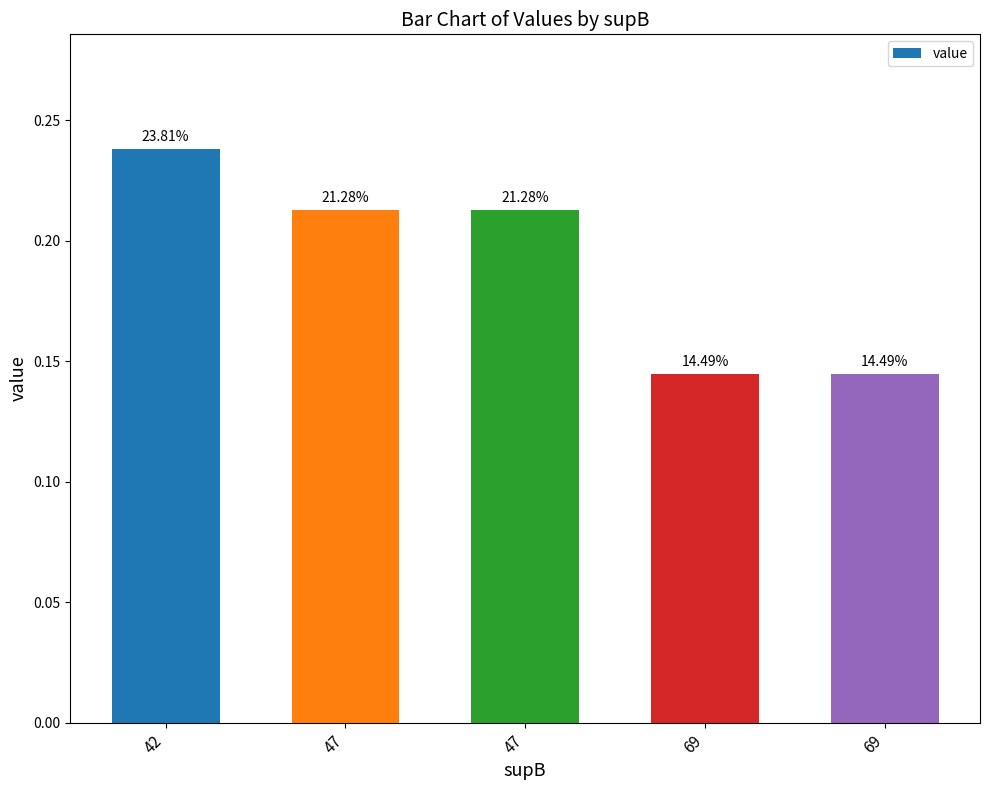

Does the chart contain any negative values?

No